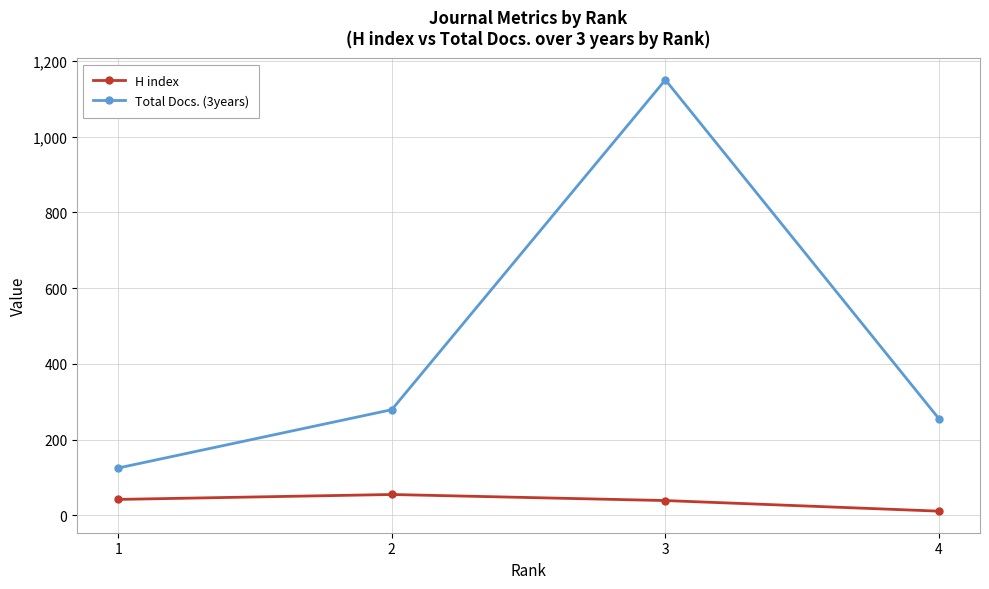

At 1, list the series in order from largest to smallest.

Total Docs. (3years), H index